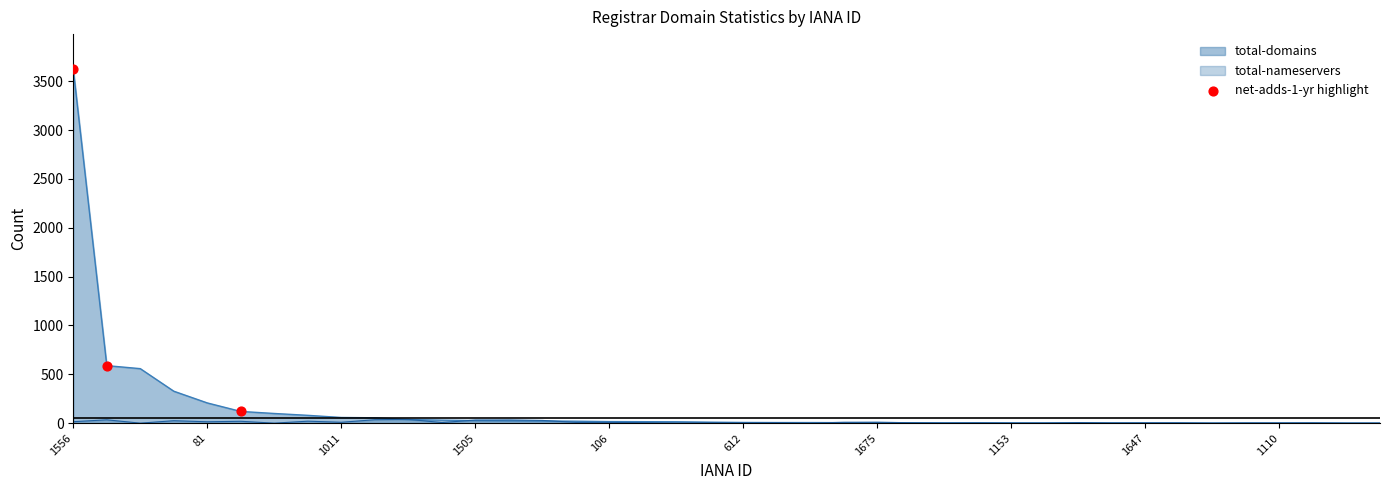

Which label corresponds to the largest value in the chart?

1556